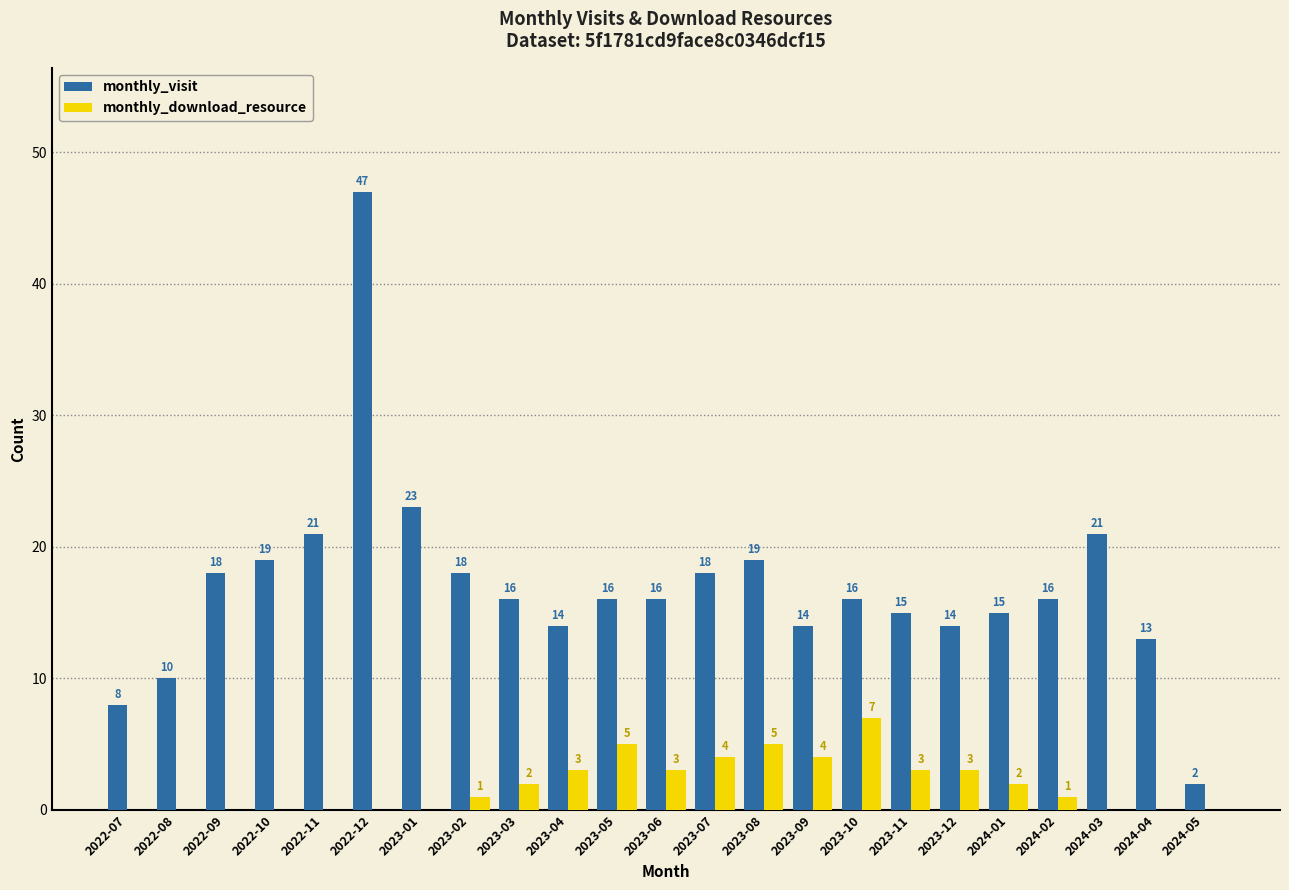

Reading left to right, list all the values displayed in this chart.

monthly_visit: 2022-07=8	2022-08=10	2022-09=18	2022-10=19	2022-11=21	2022-12=47	2023-01=23	2023-02=18	2023-03=16	2023-04=14	2023-05=16	2023-06=16	2023-07=18	2023-08=19	2023-09=14	2023-10=16	2023-11=15	2023-12=14	2024-01=15	2024-02=16	2024-03=21	2024-04=13	2024-05=2
monthly_download_resource: 2022-07=0	2022-08=0	2022-09=0	2022-10=0	2022-11=0	2022-12=0	2023-01=0	2023-02=1	2023-03=2	2023-04=3	2023-05=5	2023-06=3	2023-07=4	2023-08=5	2023-09=4	2023-10=7	2023-11=3	2023-12=3	2024-01=2	2024-02=1	2024-03=0	2024-04=0	2024-05=0